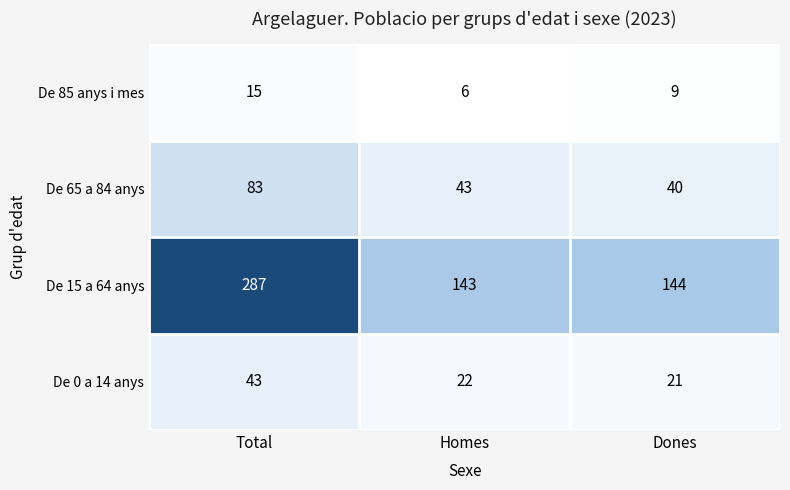

Which label corresponds to the largest value in the chart?

Total